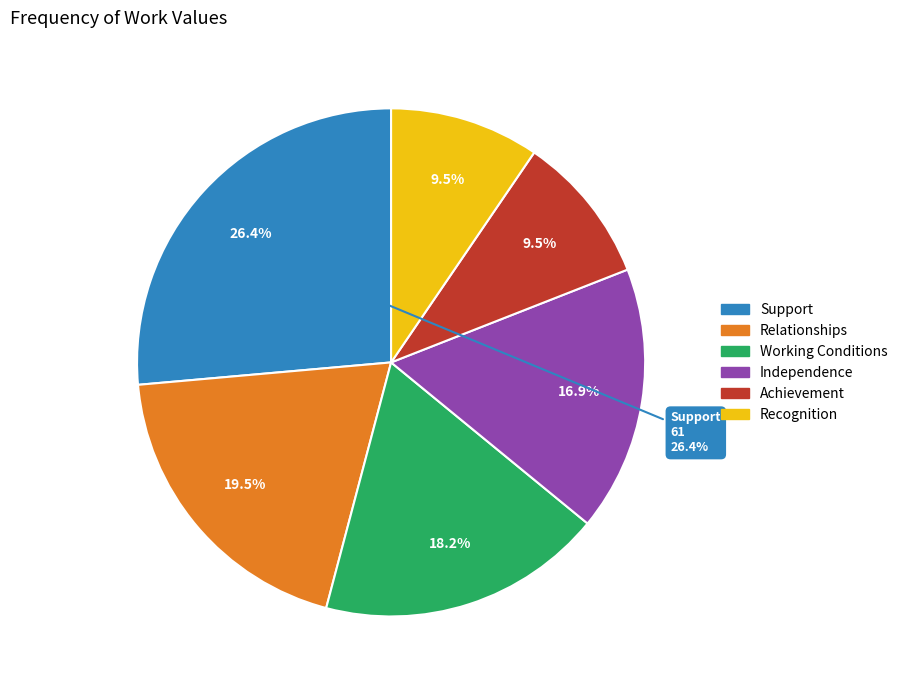

Is Support the majority of the pie?

No